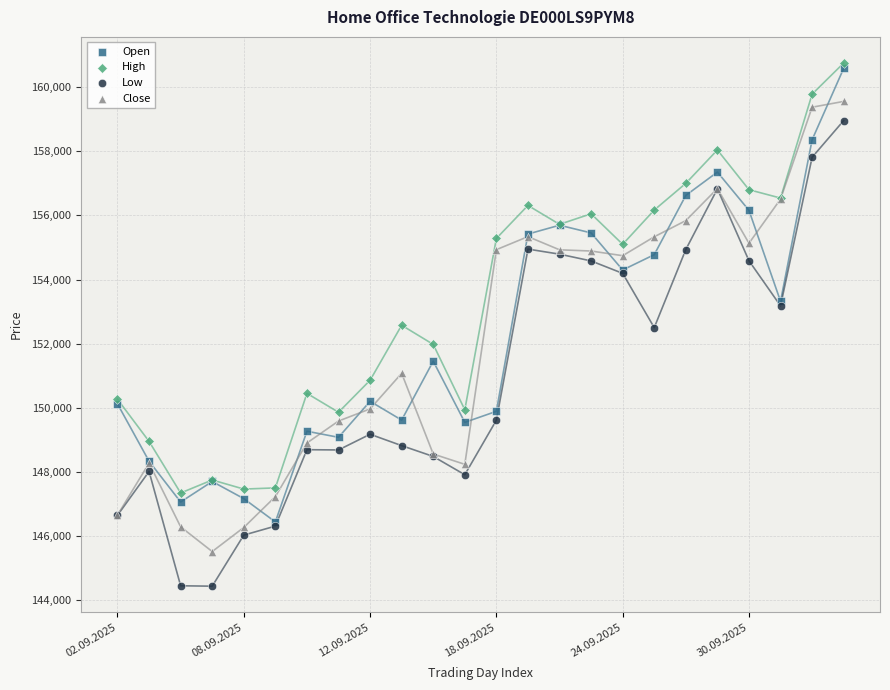

What are all the series names shown in the legend?

Open, High, Low, Close